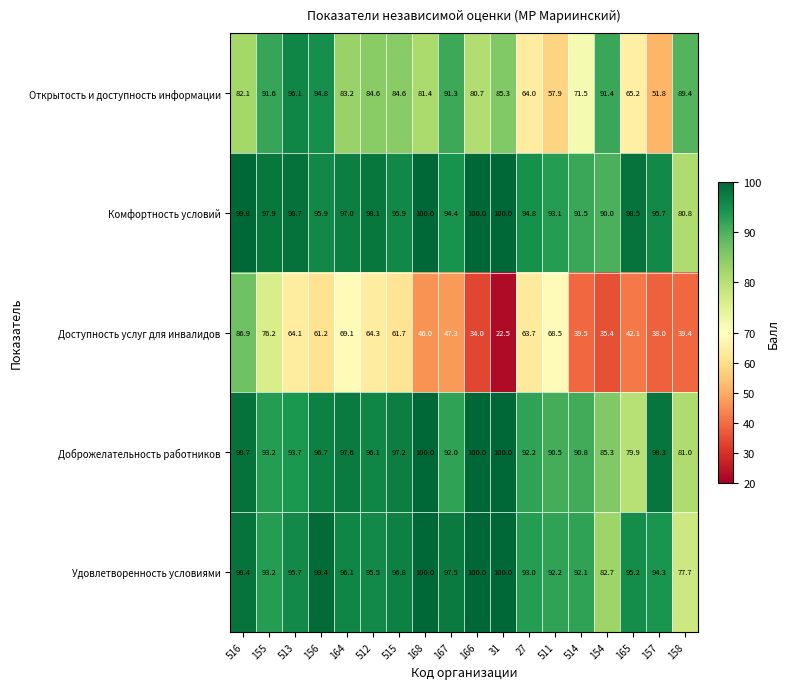

Between 154 and 157, which series saw the biggest shift?

Открытость и доступность информации